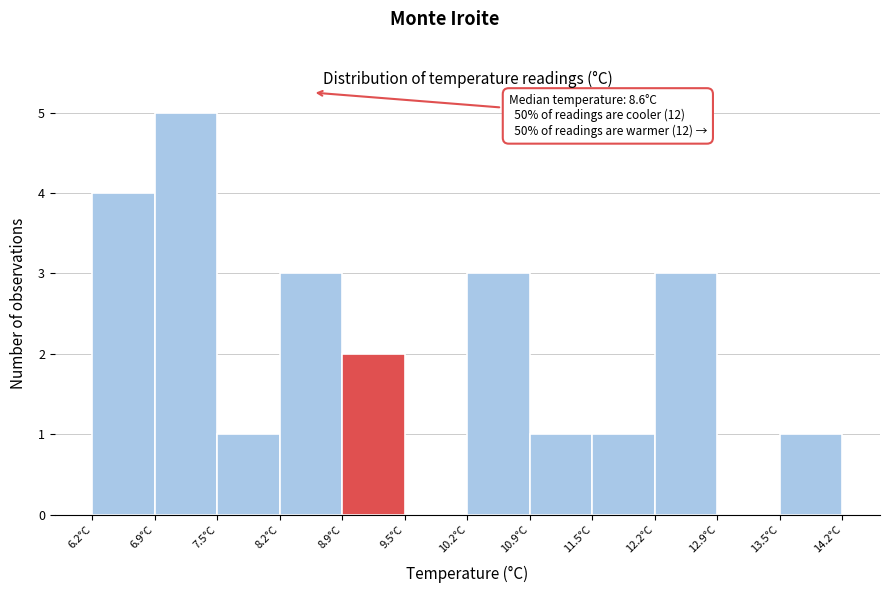

Over which range of the x-axis is the bar tallest?

6.9 to 7.5